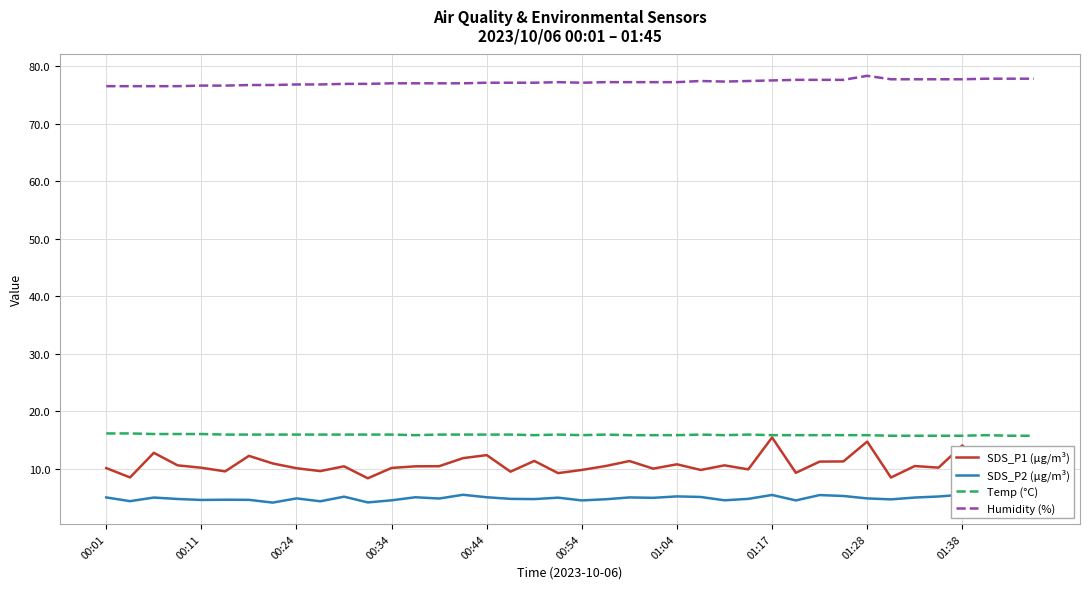

True or false: Humidity (%) has a value of 129.8 at 00:44.

False